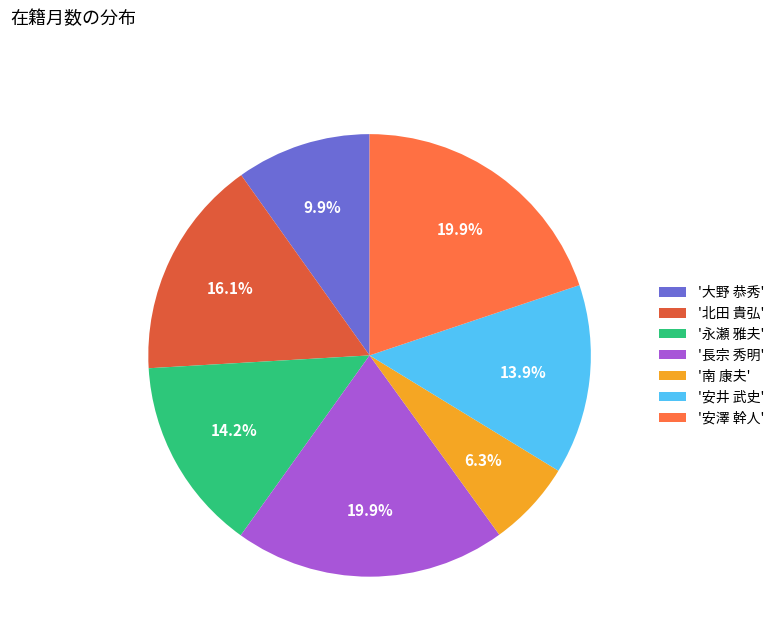

Count the number of slices in the pie.

7